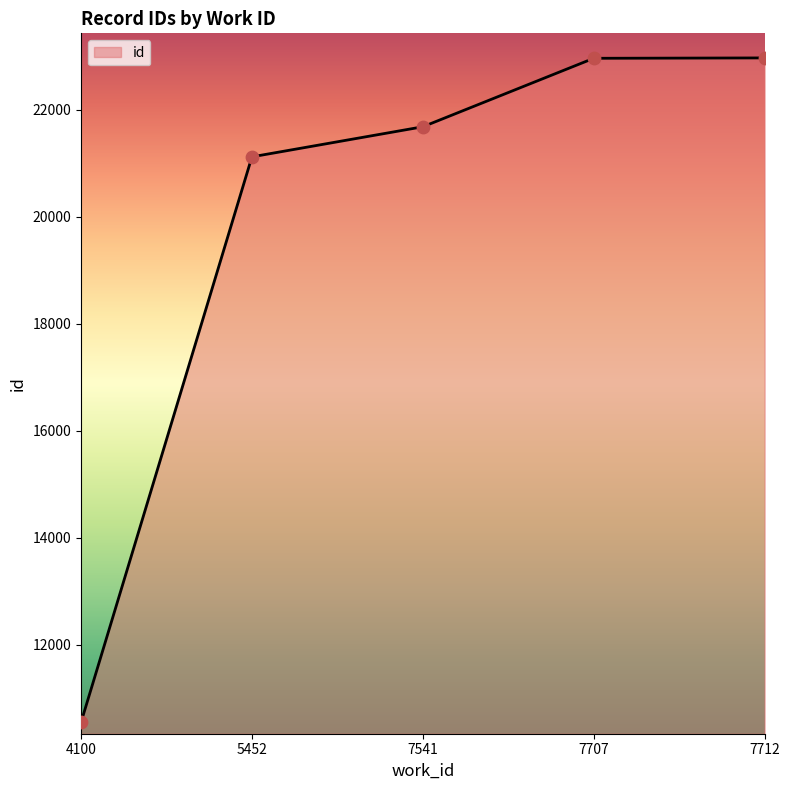

Which has a higher value, 7541 or 7712?

7712